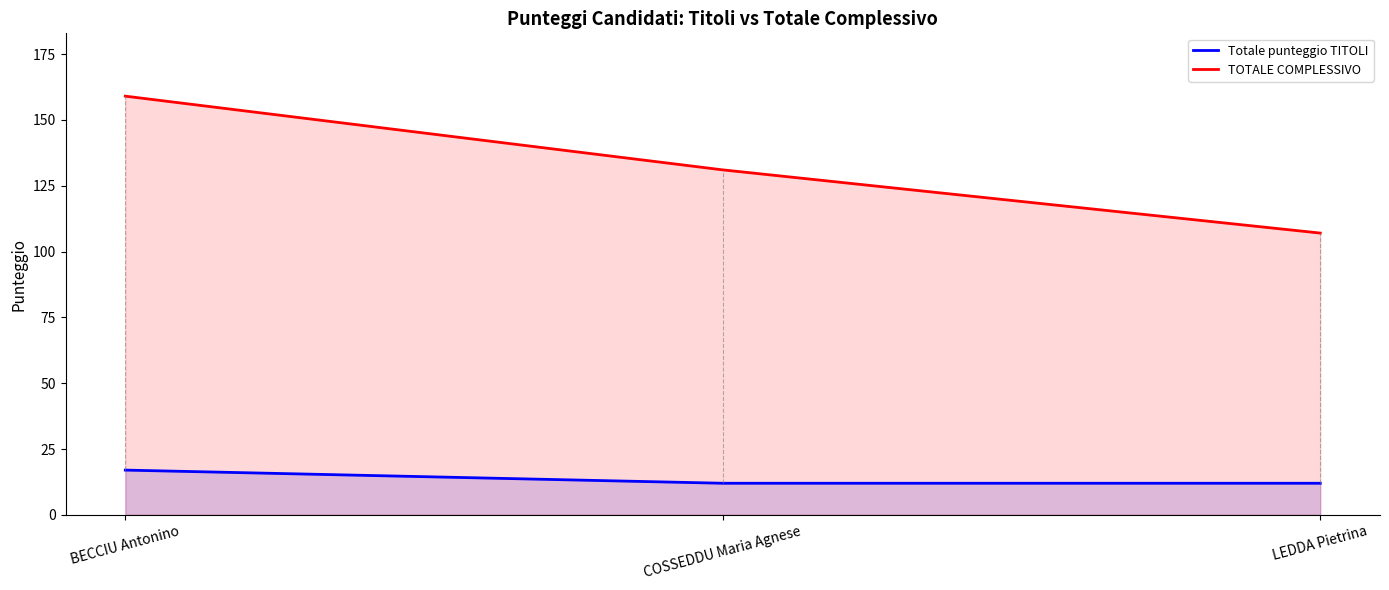

What is the label of the 3rd point from the right?

BECCIU Antonino